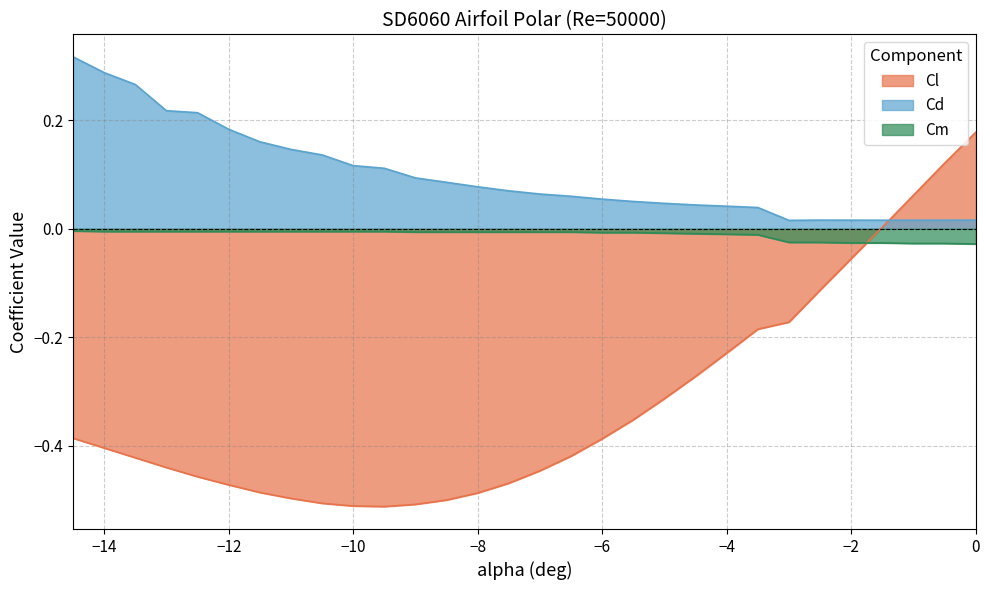

What is the label of the 11th point from the right?

-5